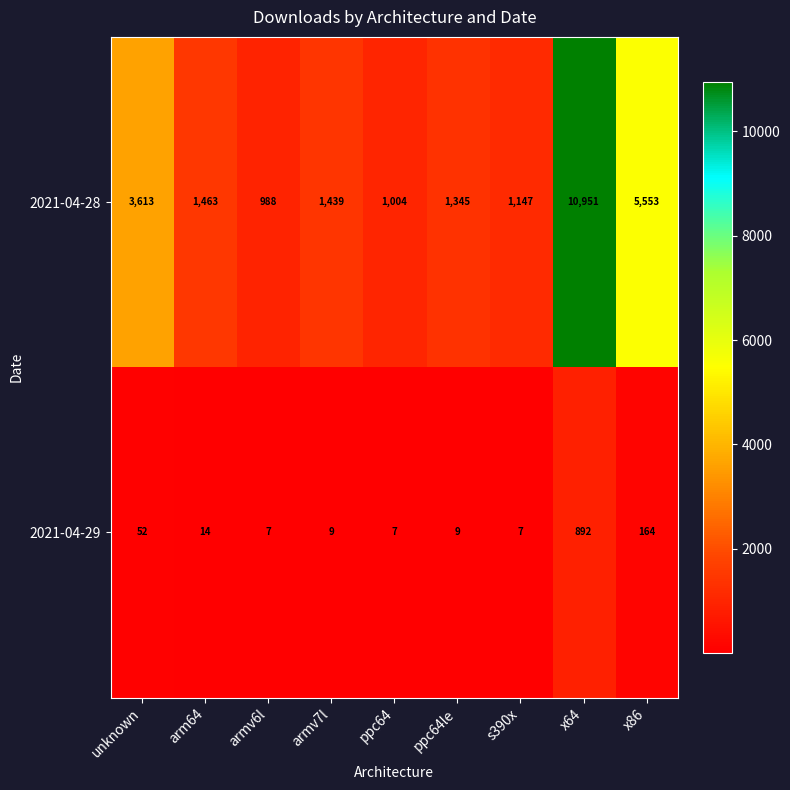

The 2021-04-28 series shows 514 at armv6l. True or false?

False